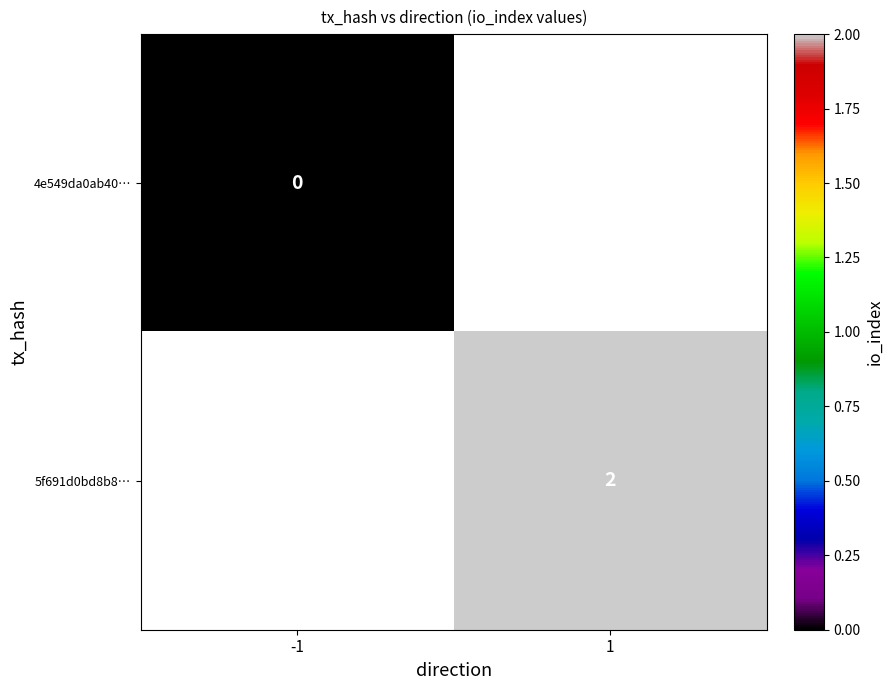

The value of 5f691d0bd8b8… at 1 is 3. True or false?

False